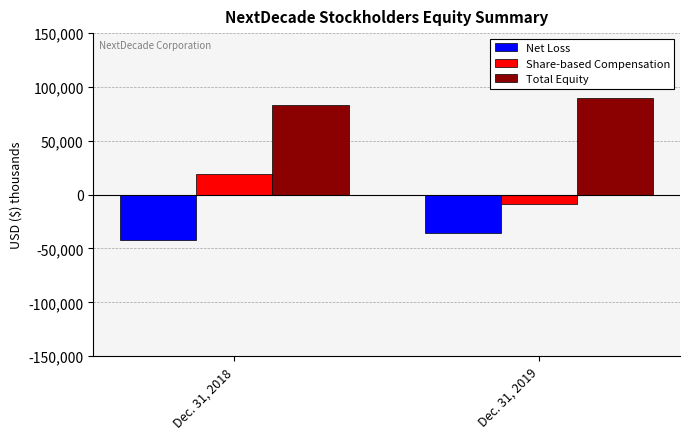

At which label does Total Equity reach its minimum?

Dec. 31, 2018